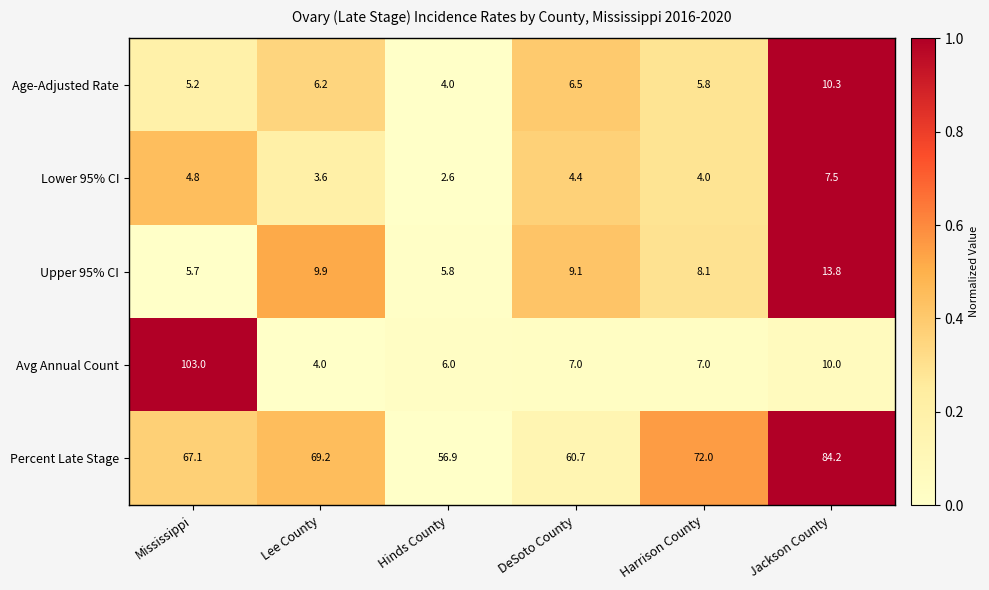

How many data points in Percent Late Stage are above 69?

3